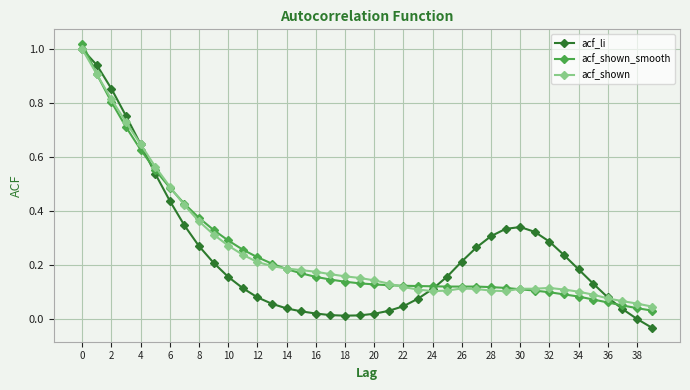

Which series has the largest range (max minus min)?

acf_li